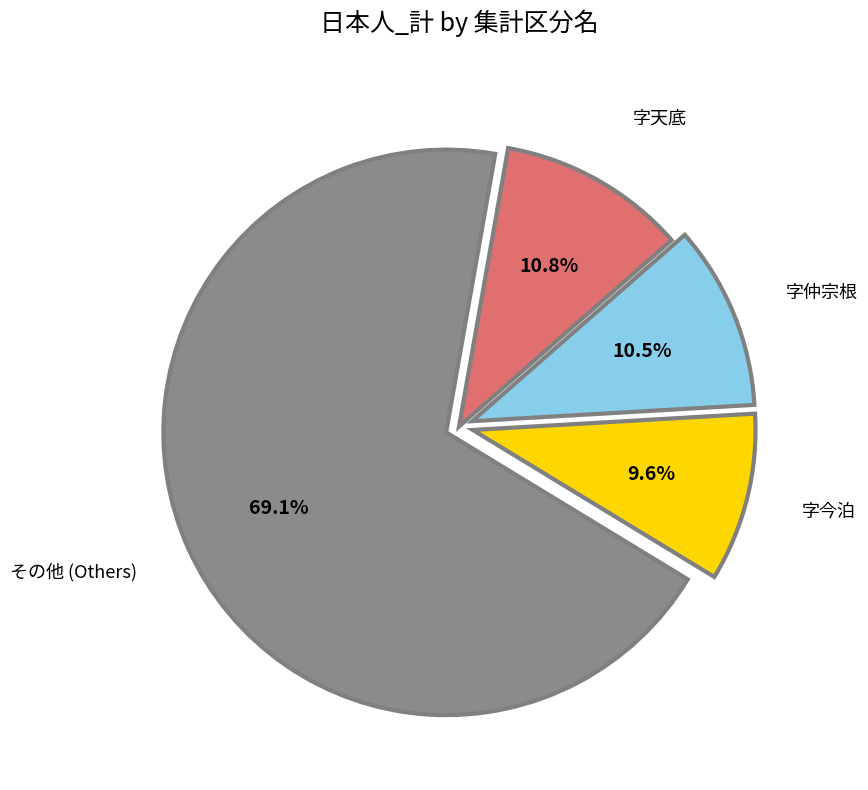

Does any single category account for the majority?

Yes